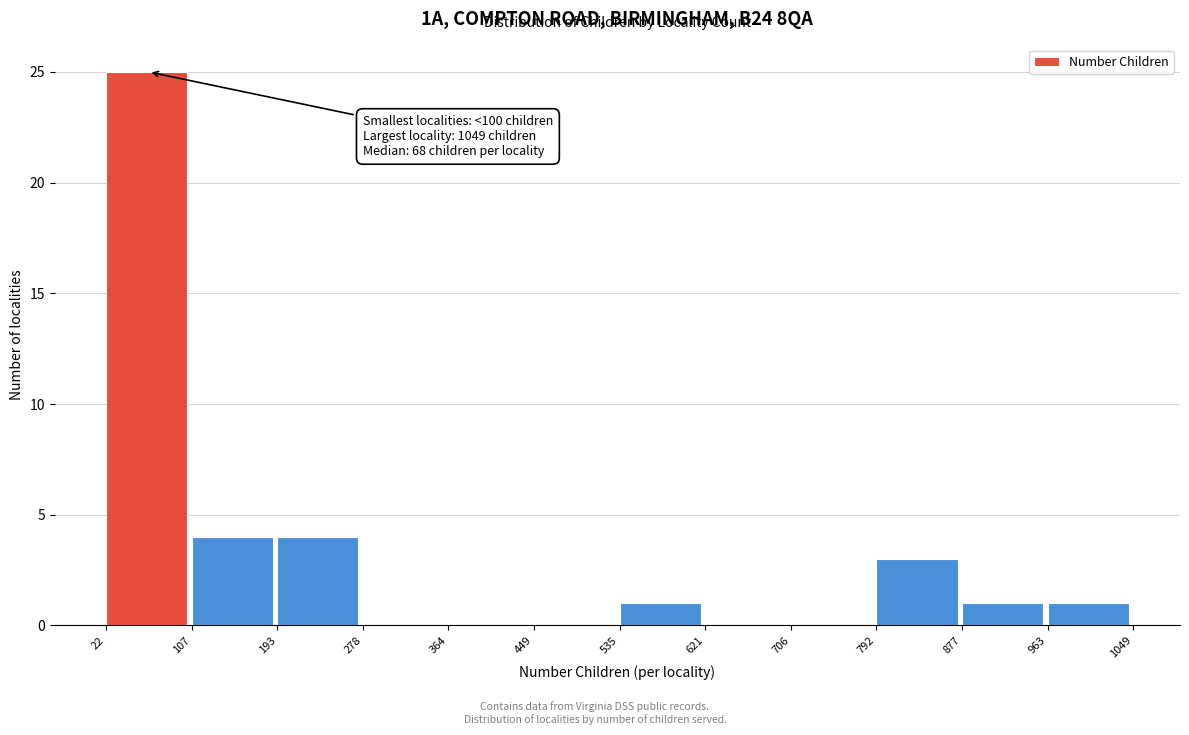

Over which range of the x-axis is the bar tallest?

22 to 107